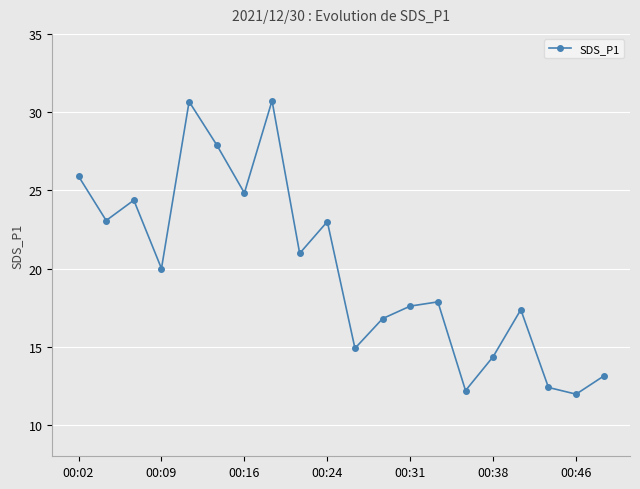

What is the average value?

20.0